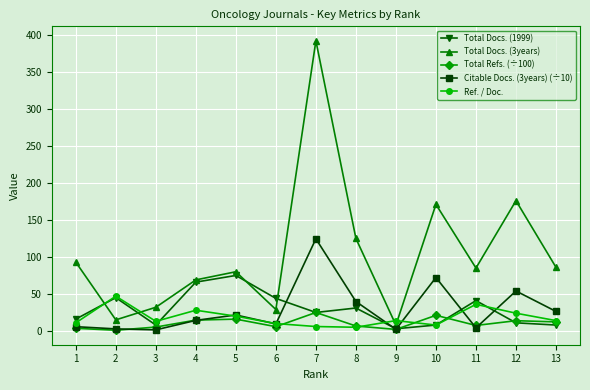

What is the minimum value for Total Docs. (3years)?

8.0